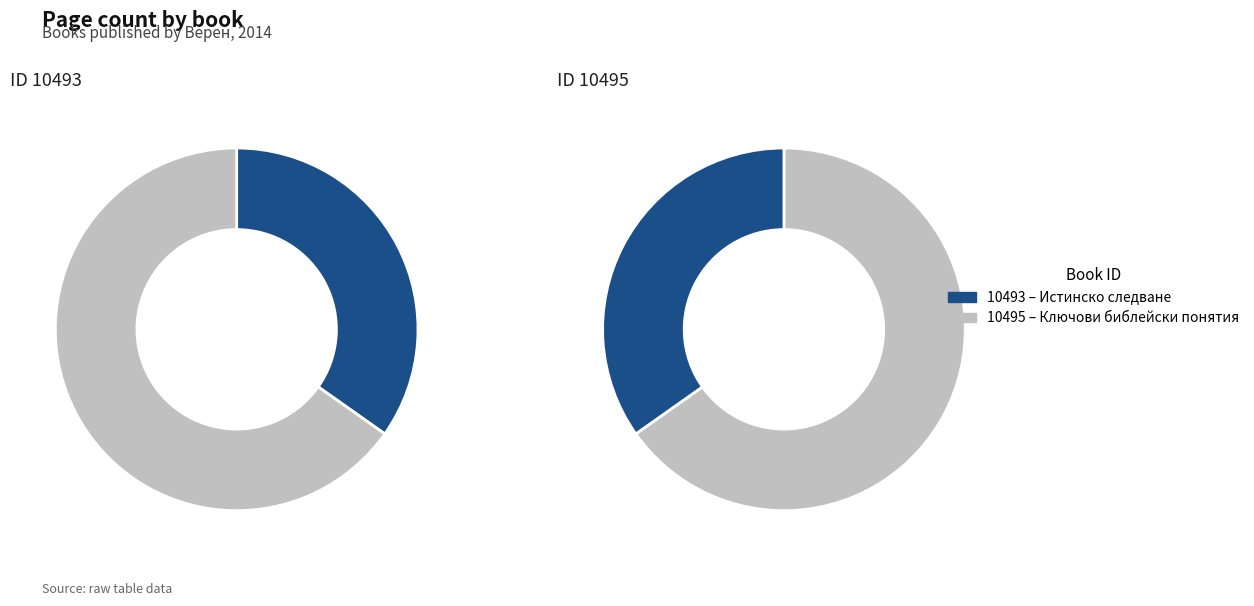

Which has a higher value, 10493 or 10495?

10495